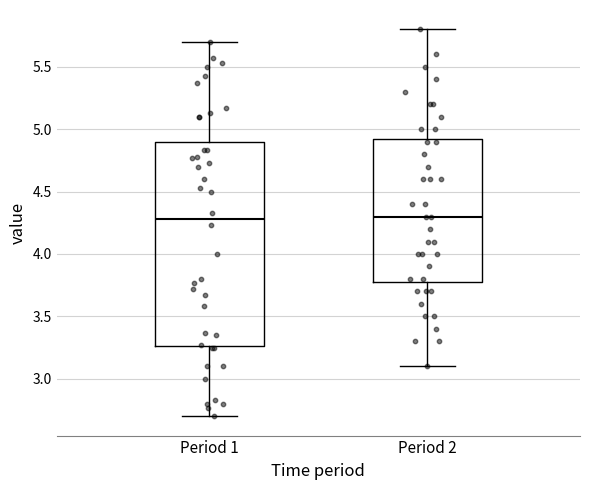

Reading left to right, transcribe this box plot: for each box, give where its median line is, the range the box spans, and where its two whiskers end, as read against the y-axis. The values are not printed on the chart, so give them approximately, as read against the axis.

Period 1: median 4.30, box 3.25 to 4.90, whiskers 2.70 to 5.70
Period 2: median 4.30, box 3.80 to 4.95, whiskers 3.10 to 5.80